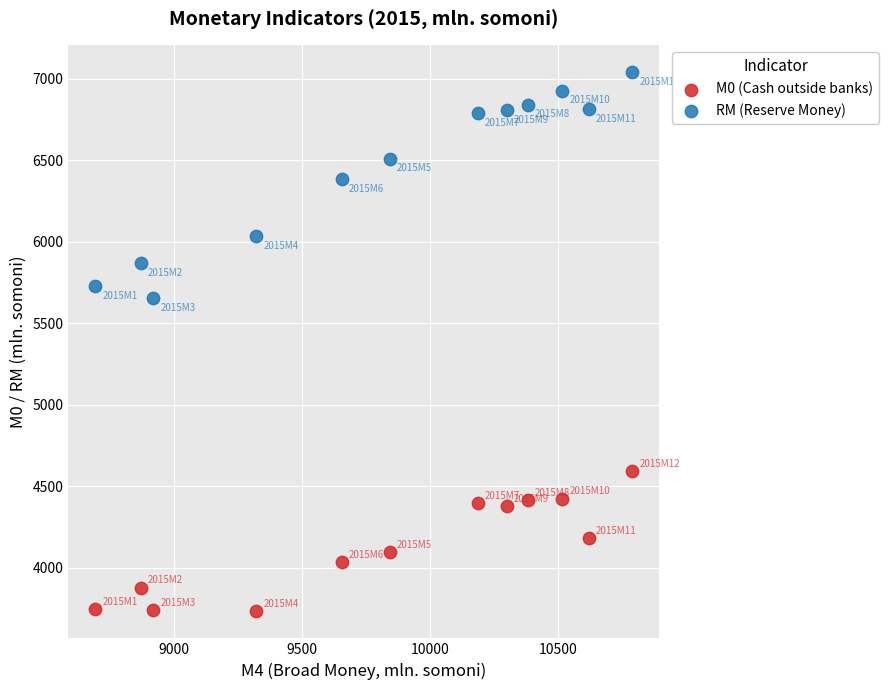

Which series reaches the minimum Y coordinate?

М0 (Cash outside banks)